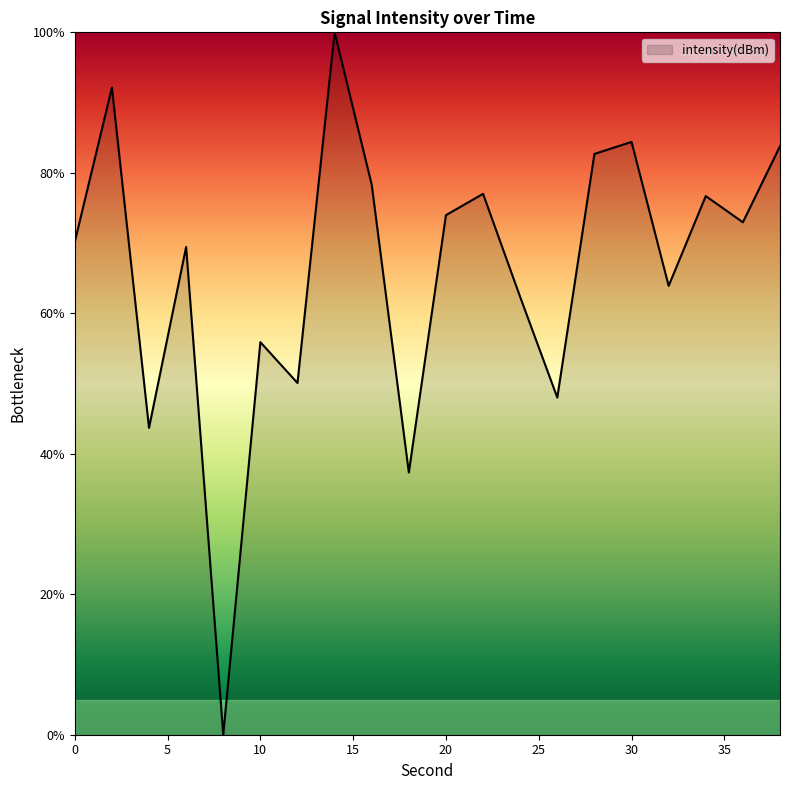

What is the difference between the maximum and minimum values?

100.0